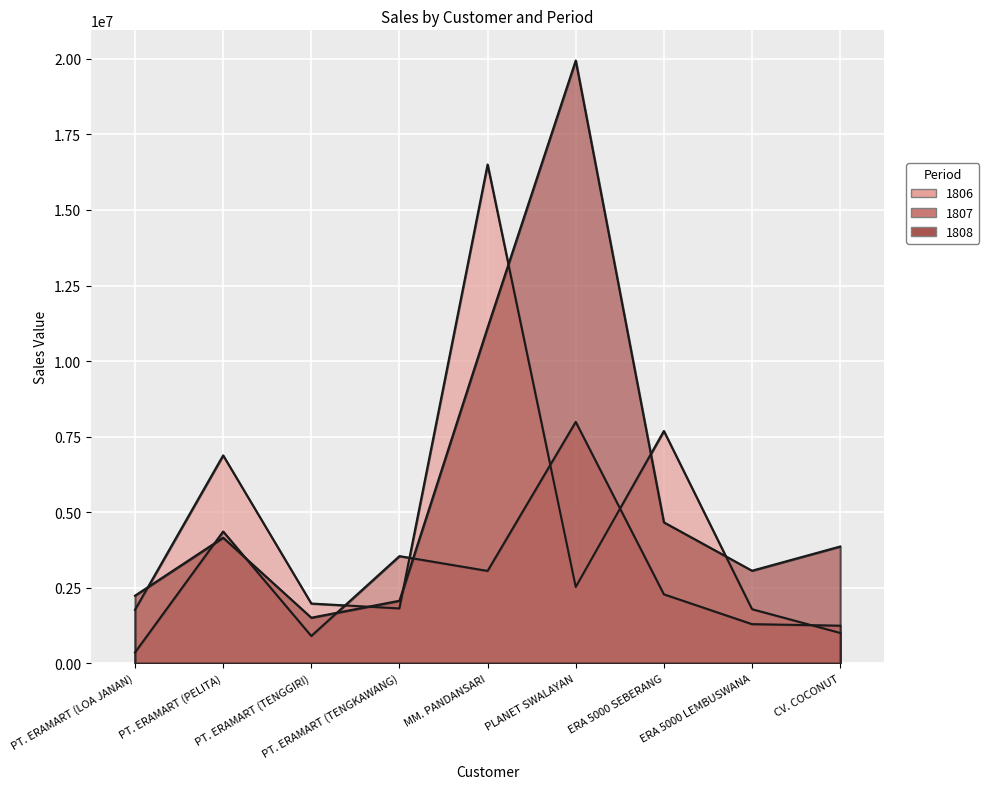

What is the label of the 4th point from the left?

PT. ERAMART (TENGKAWANG)